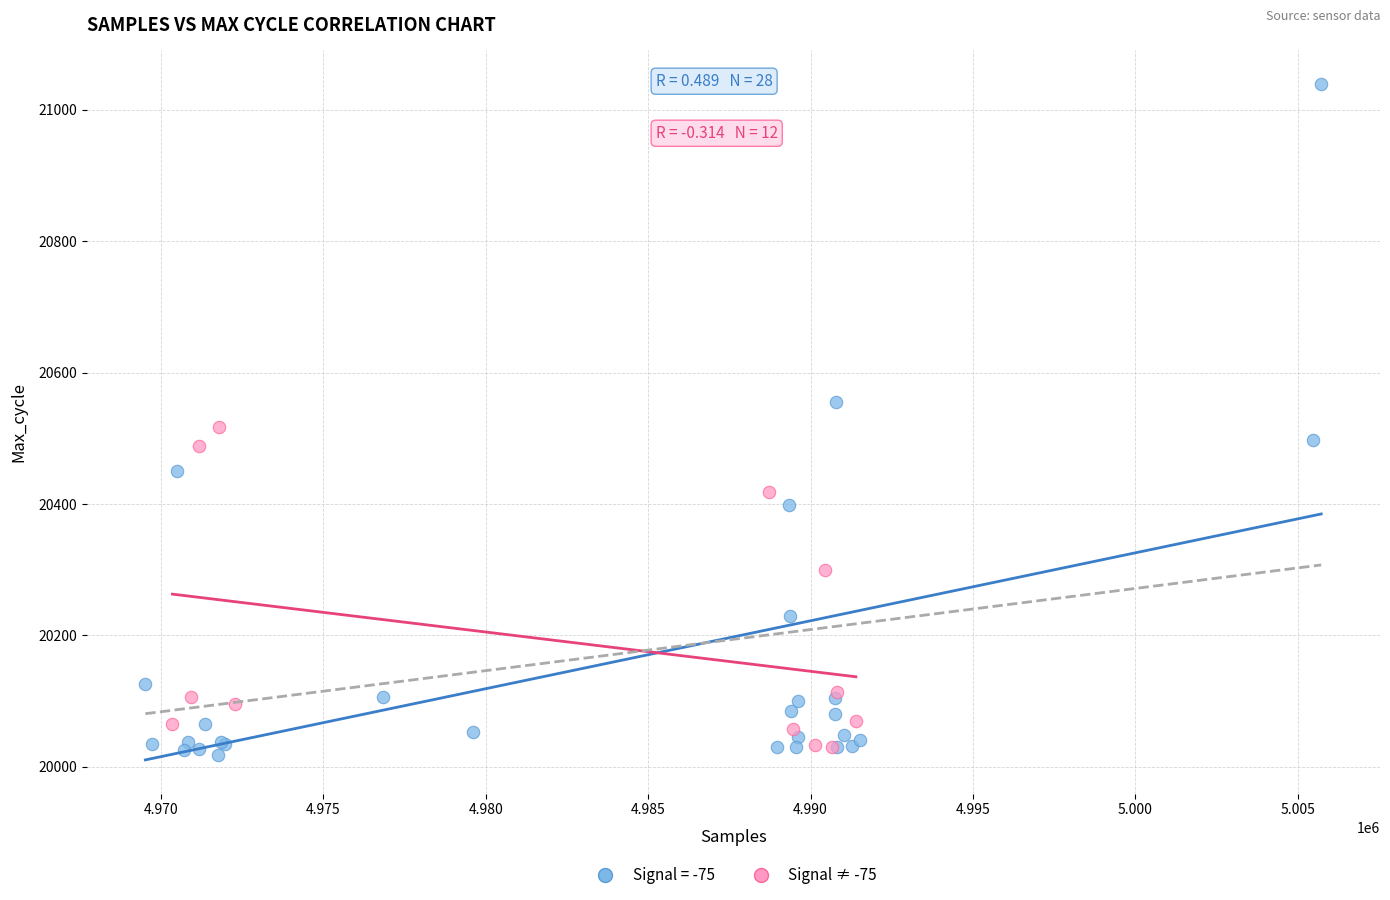

Which series reaches the maximum Y coordinate?

Signal = -75